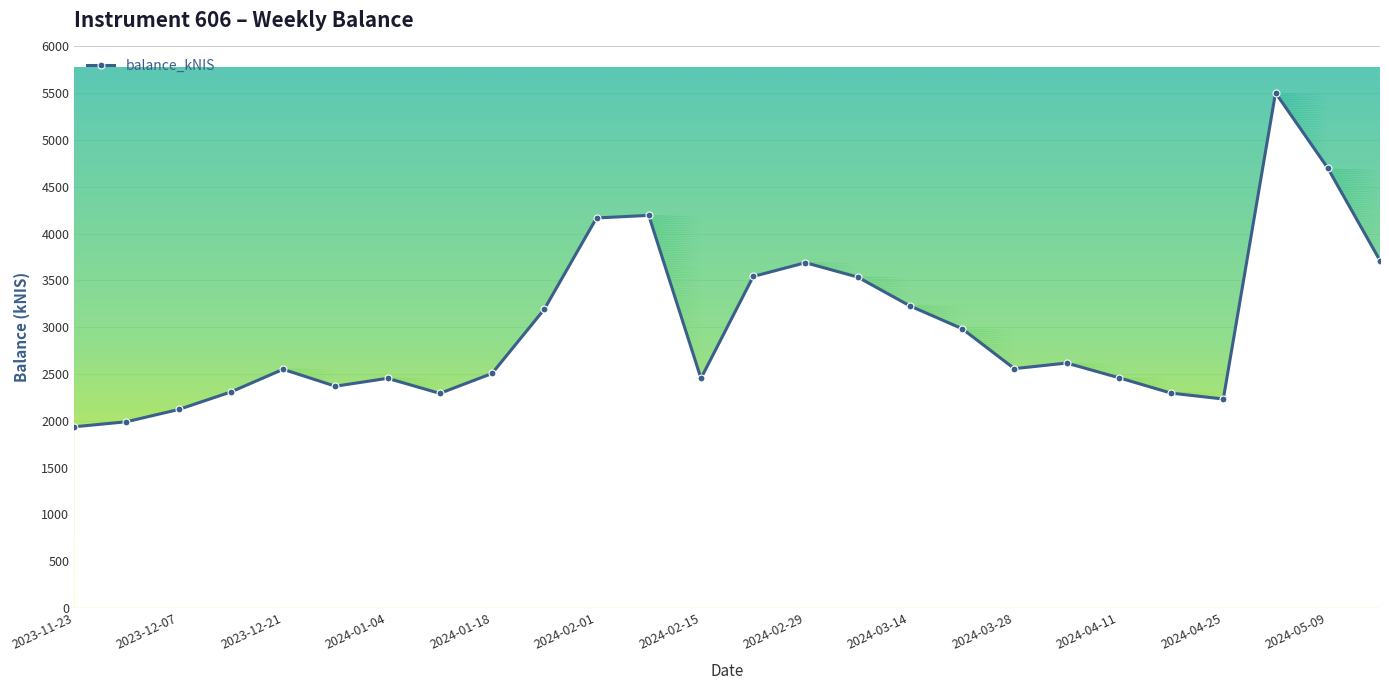

What is the minimum value for balance_kNIS?

1935.3